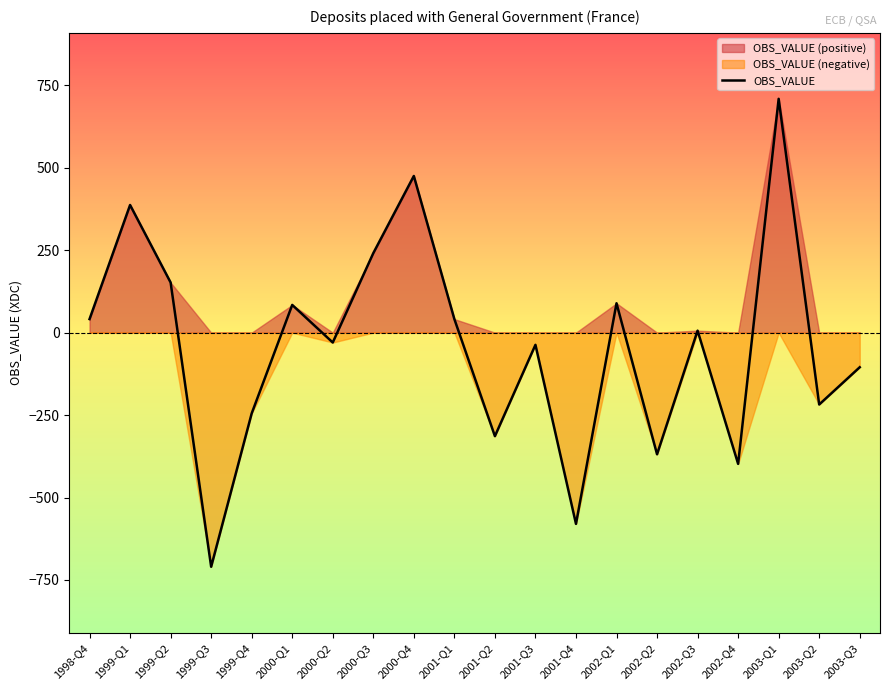

Rank the categories by value from highest to lowest.

2003-Q1, 2000-Q4, 1999-Q1, 2000-Q3, 1999-Q2, 2002-Q1, 2000-Q1, 1998-Q4, 2001-Q1, 2002-Q3, 2000-Q2, 2001-Q3, 2003-Q3, 2003-Q2, 1999-Q4, 2001-Q2, 2002-Q2, 2002-Q4, 2001-Q4, 1999-Q3